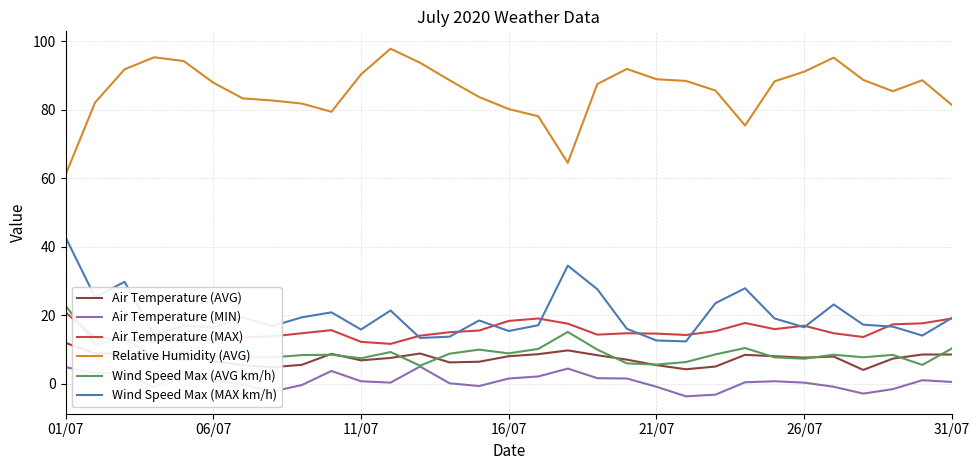

True or false: Air Temperature (MIN) and Air Temperature (MAX) cross at least once.

False